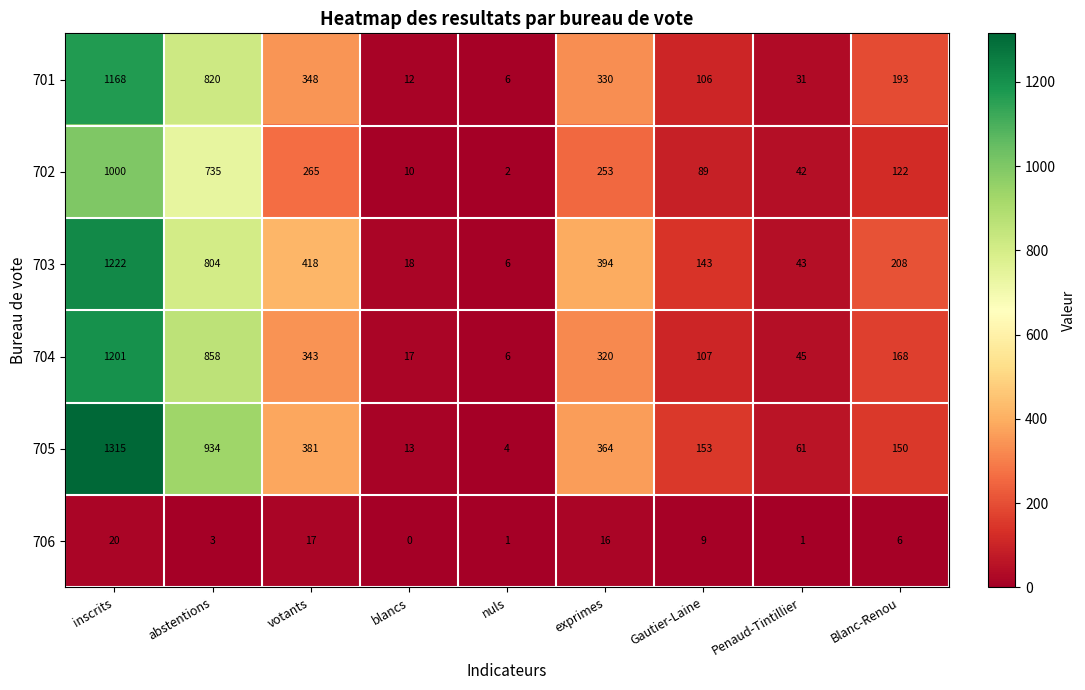

At which label does 704 first exceed 168?

inscrits